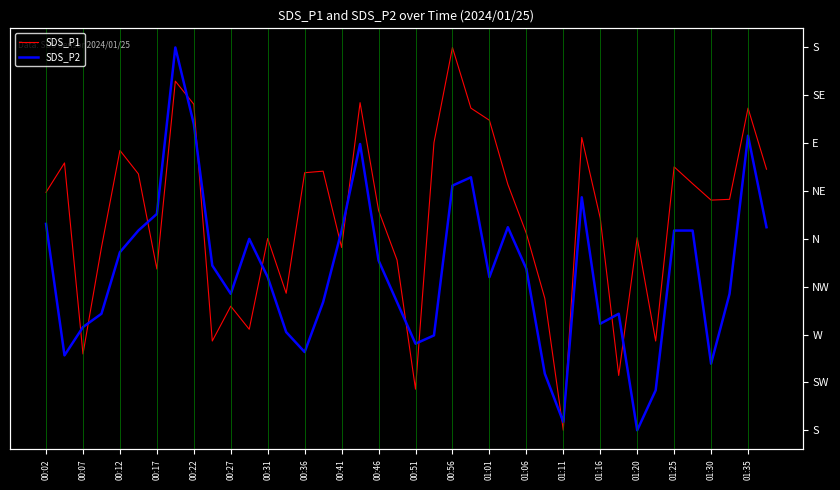

What is the spread (max minus min) of values at 00:17?

51.9